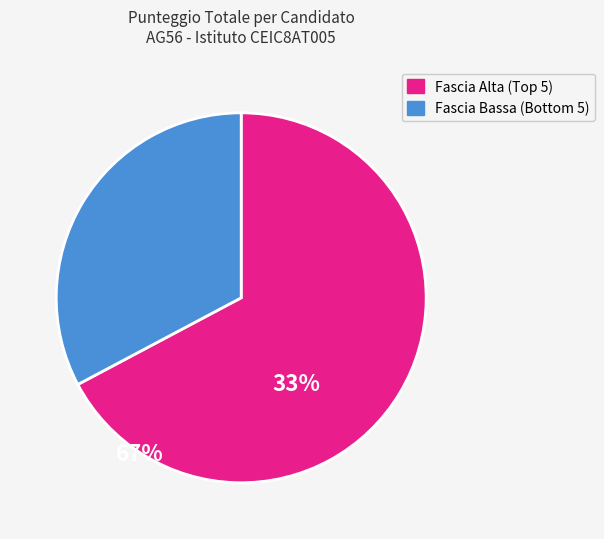

Is there any slice that represents more than half of the pie?

Yes